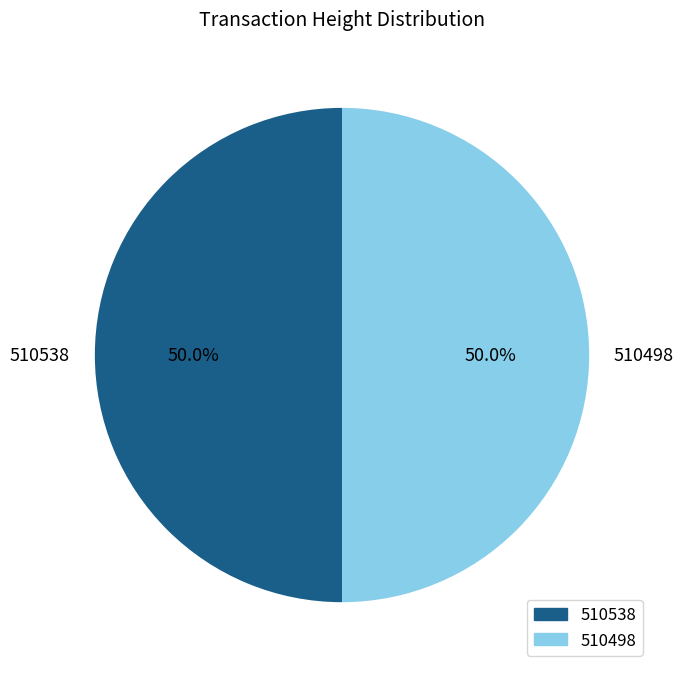

Combined, what portion of the pie is 510498 and 510538?

100.0%